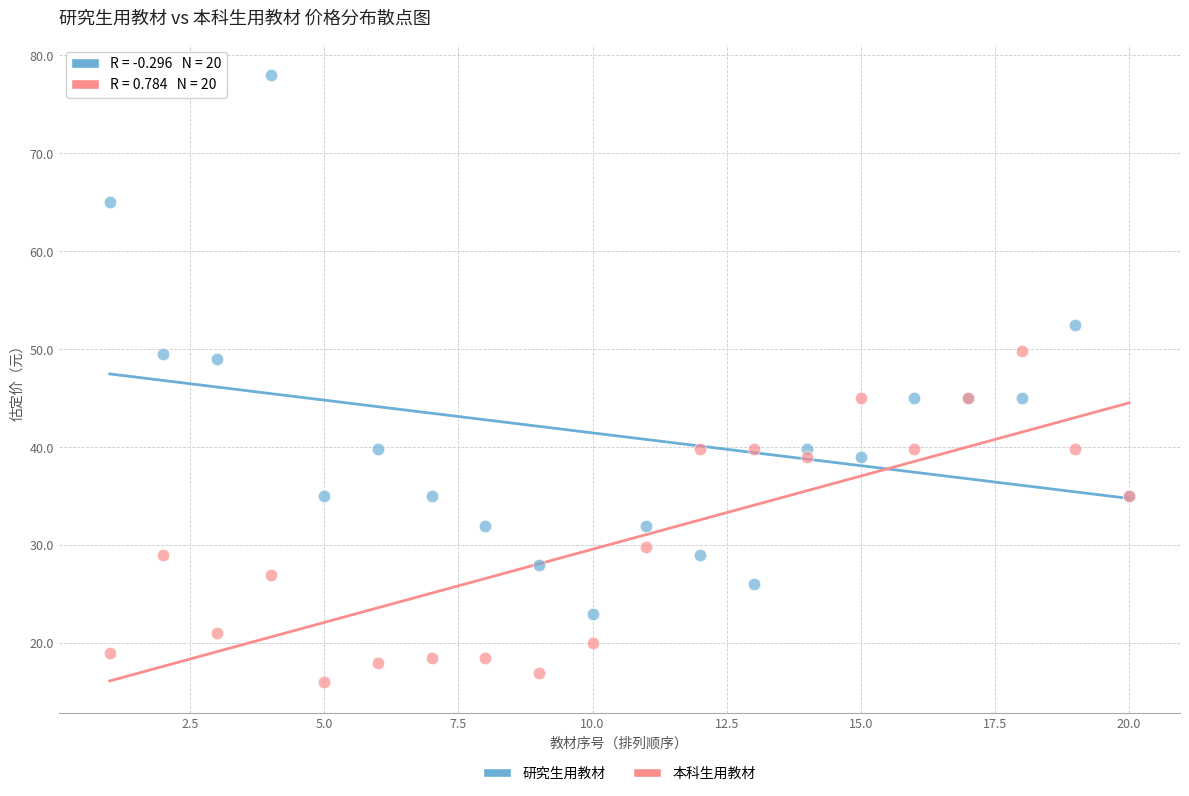

What are all the series names shown in the legend?

研究生用教材, 本科生用教材